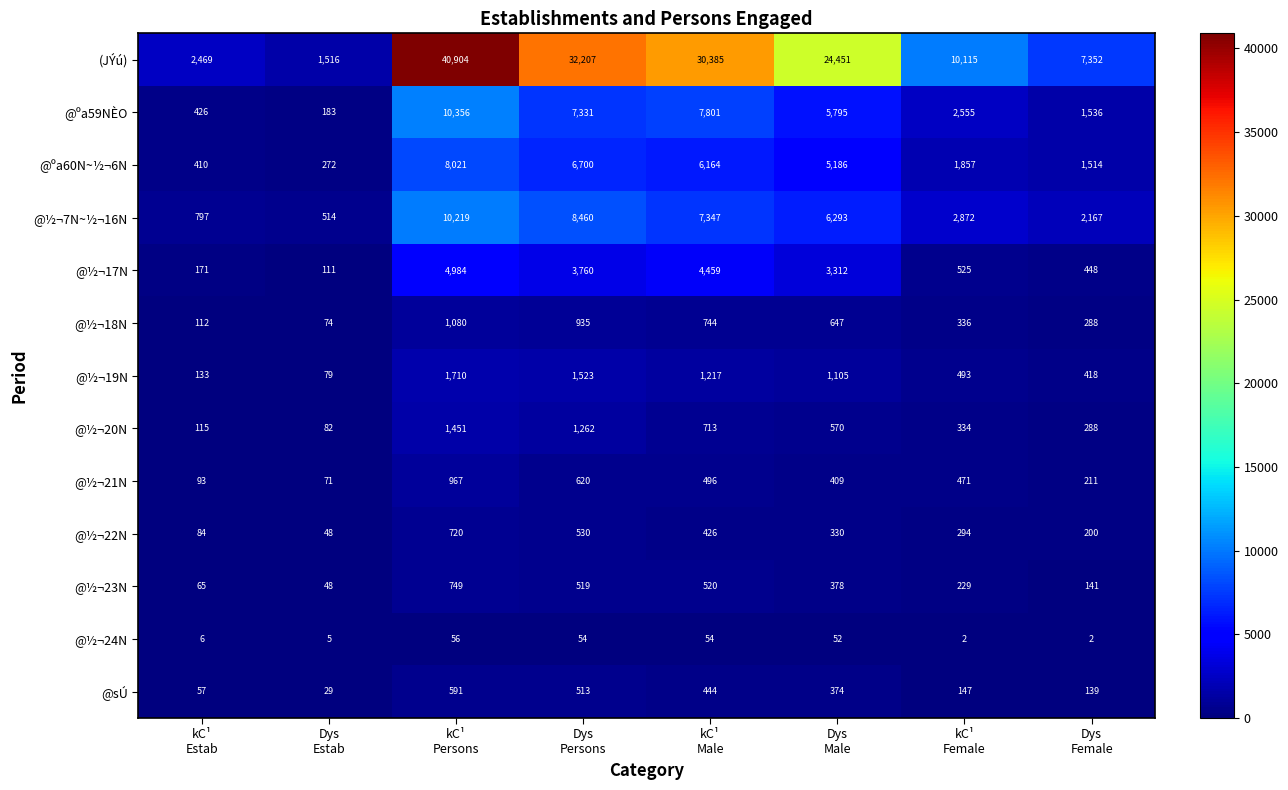

Which series has the widest spread of values?

(JÝú)